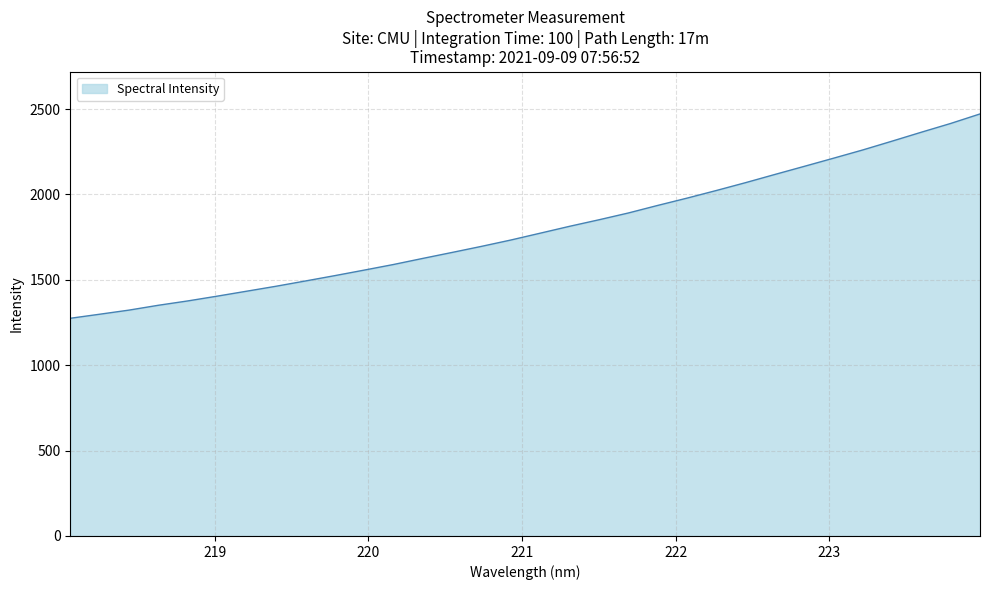

How many lines are shown in the chart?

1